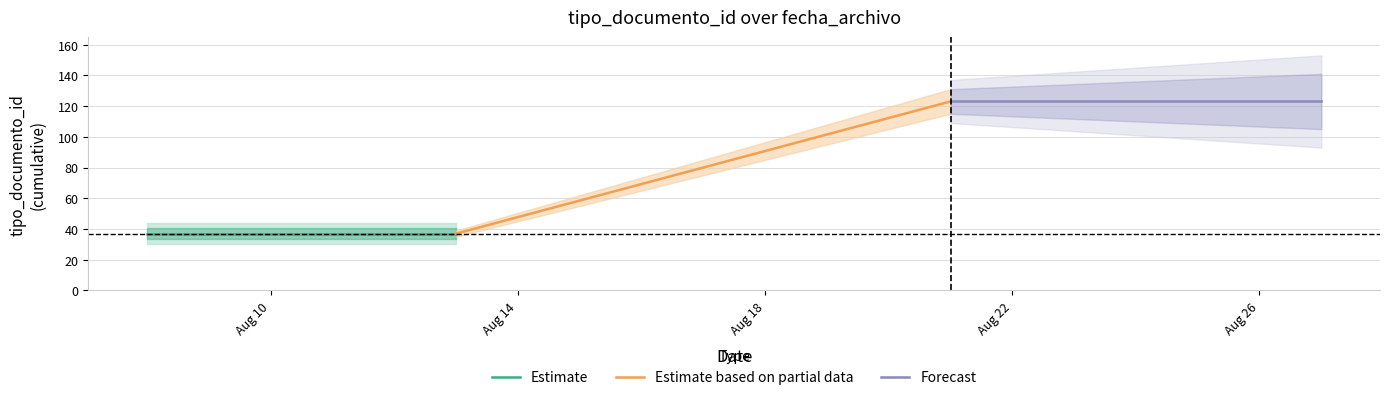

What is the maximum value shown in the chart?

123